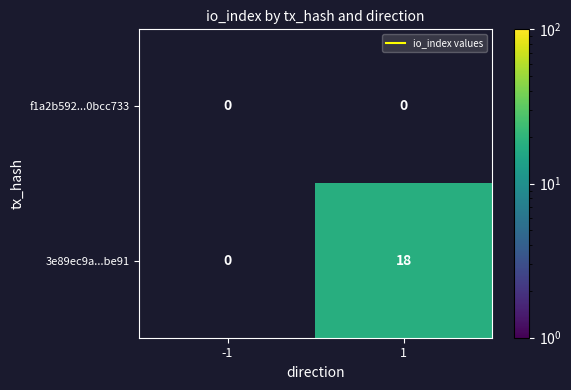

Which series has the largest total across all categories?

3e89ec9a...be91